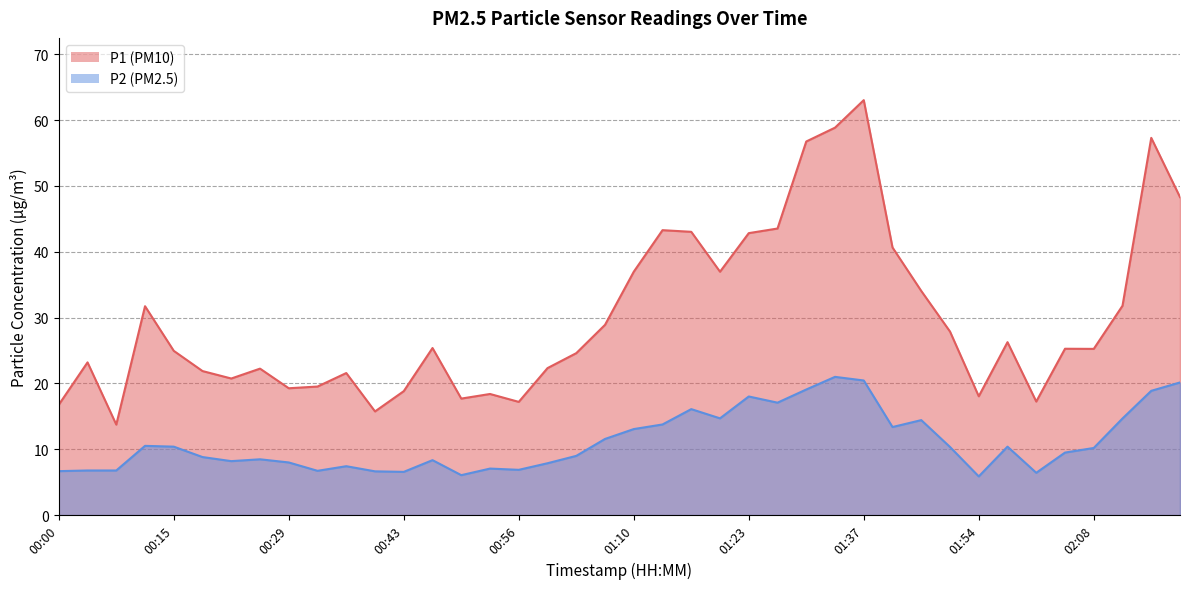

What is the value of the P1 point at the 7th from the left?

20.8